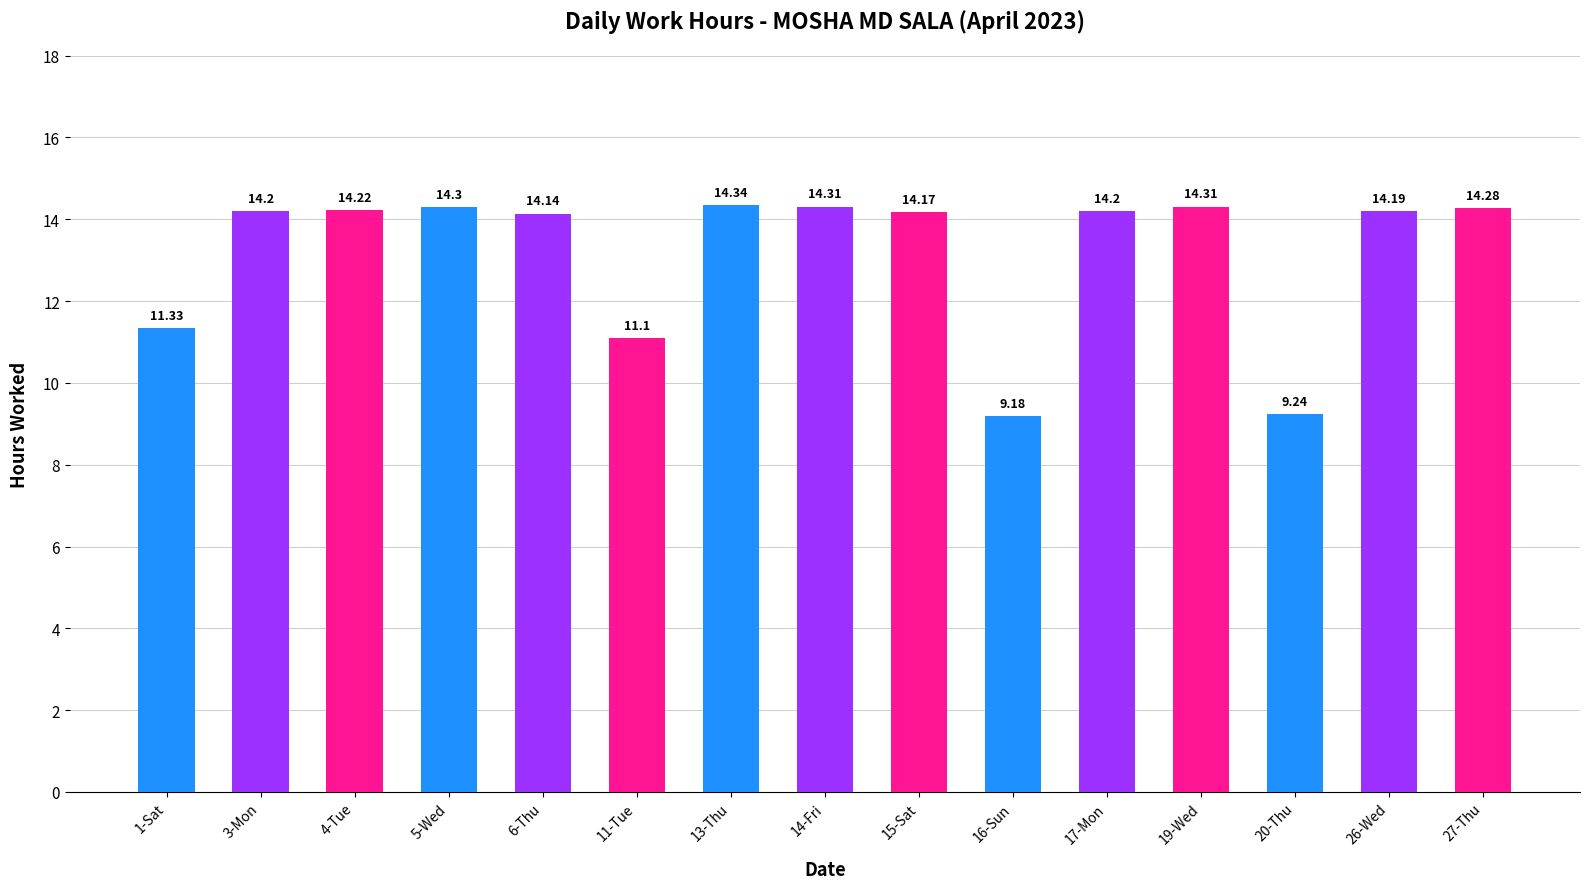

Which has a higher value, 4-Tue or 17-Mon?

4-Tue